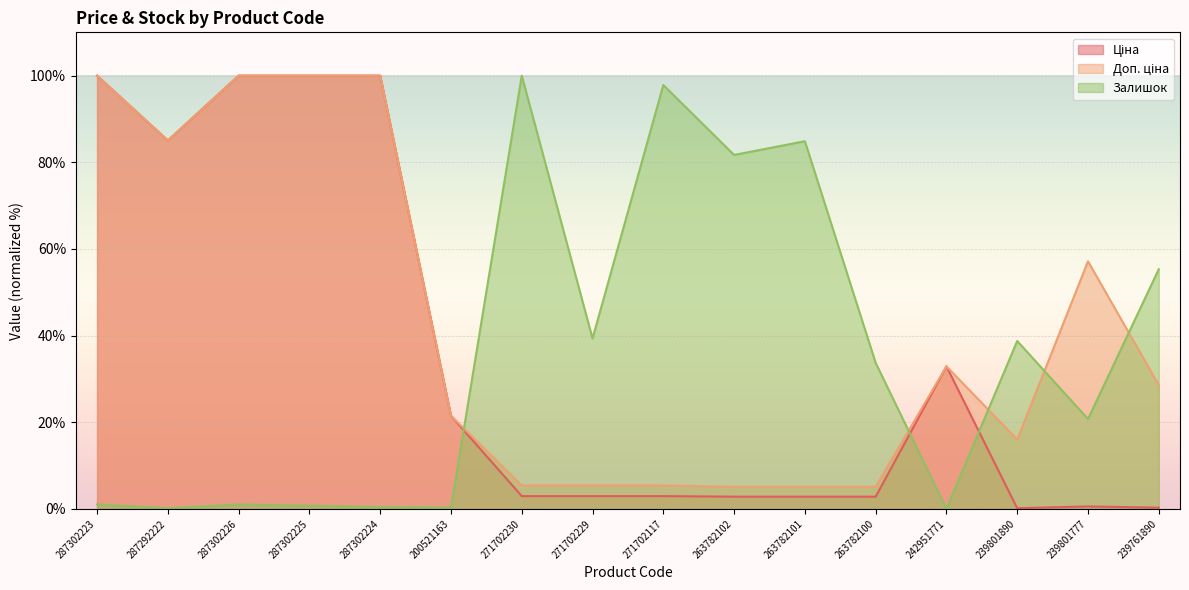

Which series ends up on top after the final intersection of Ціна and Залишок?

Залишок